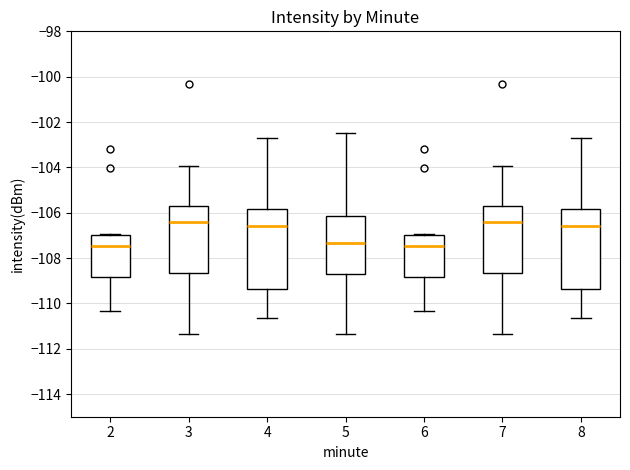

Reading left to right, transcribe this box plot: for each box, give where its median line is, the range the box spans, and where its two whiskers end, as read against the y-axis. The values are not printed on the chart, so give them approximately, as read against the axis.

2: median -107.4, box -108.8 to -107.0, whiskers -110.4 to -107.0
3: median -106.4, box -108.6 to -105.8, whiskers -111.4 to -104.0
4: median -106.6, box -109.4 to -105.8, whiskers -110.6 to -102.8
5: median -107.4, box -108.8 to -106.2, whiskers -111.4 to -102.4
6: median -107.4, box -108.8 to -107.0, whiskers -110.4 to -107.0
7: median -106.4, box -108.6 to -105.8, whiskers -111.4 to -104.0
8: median -106.6, box -109.4 to -105.8, whiskers -110.6 to -102.8